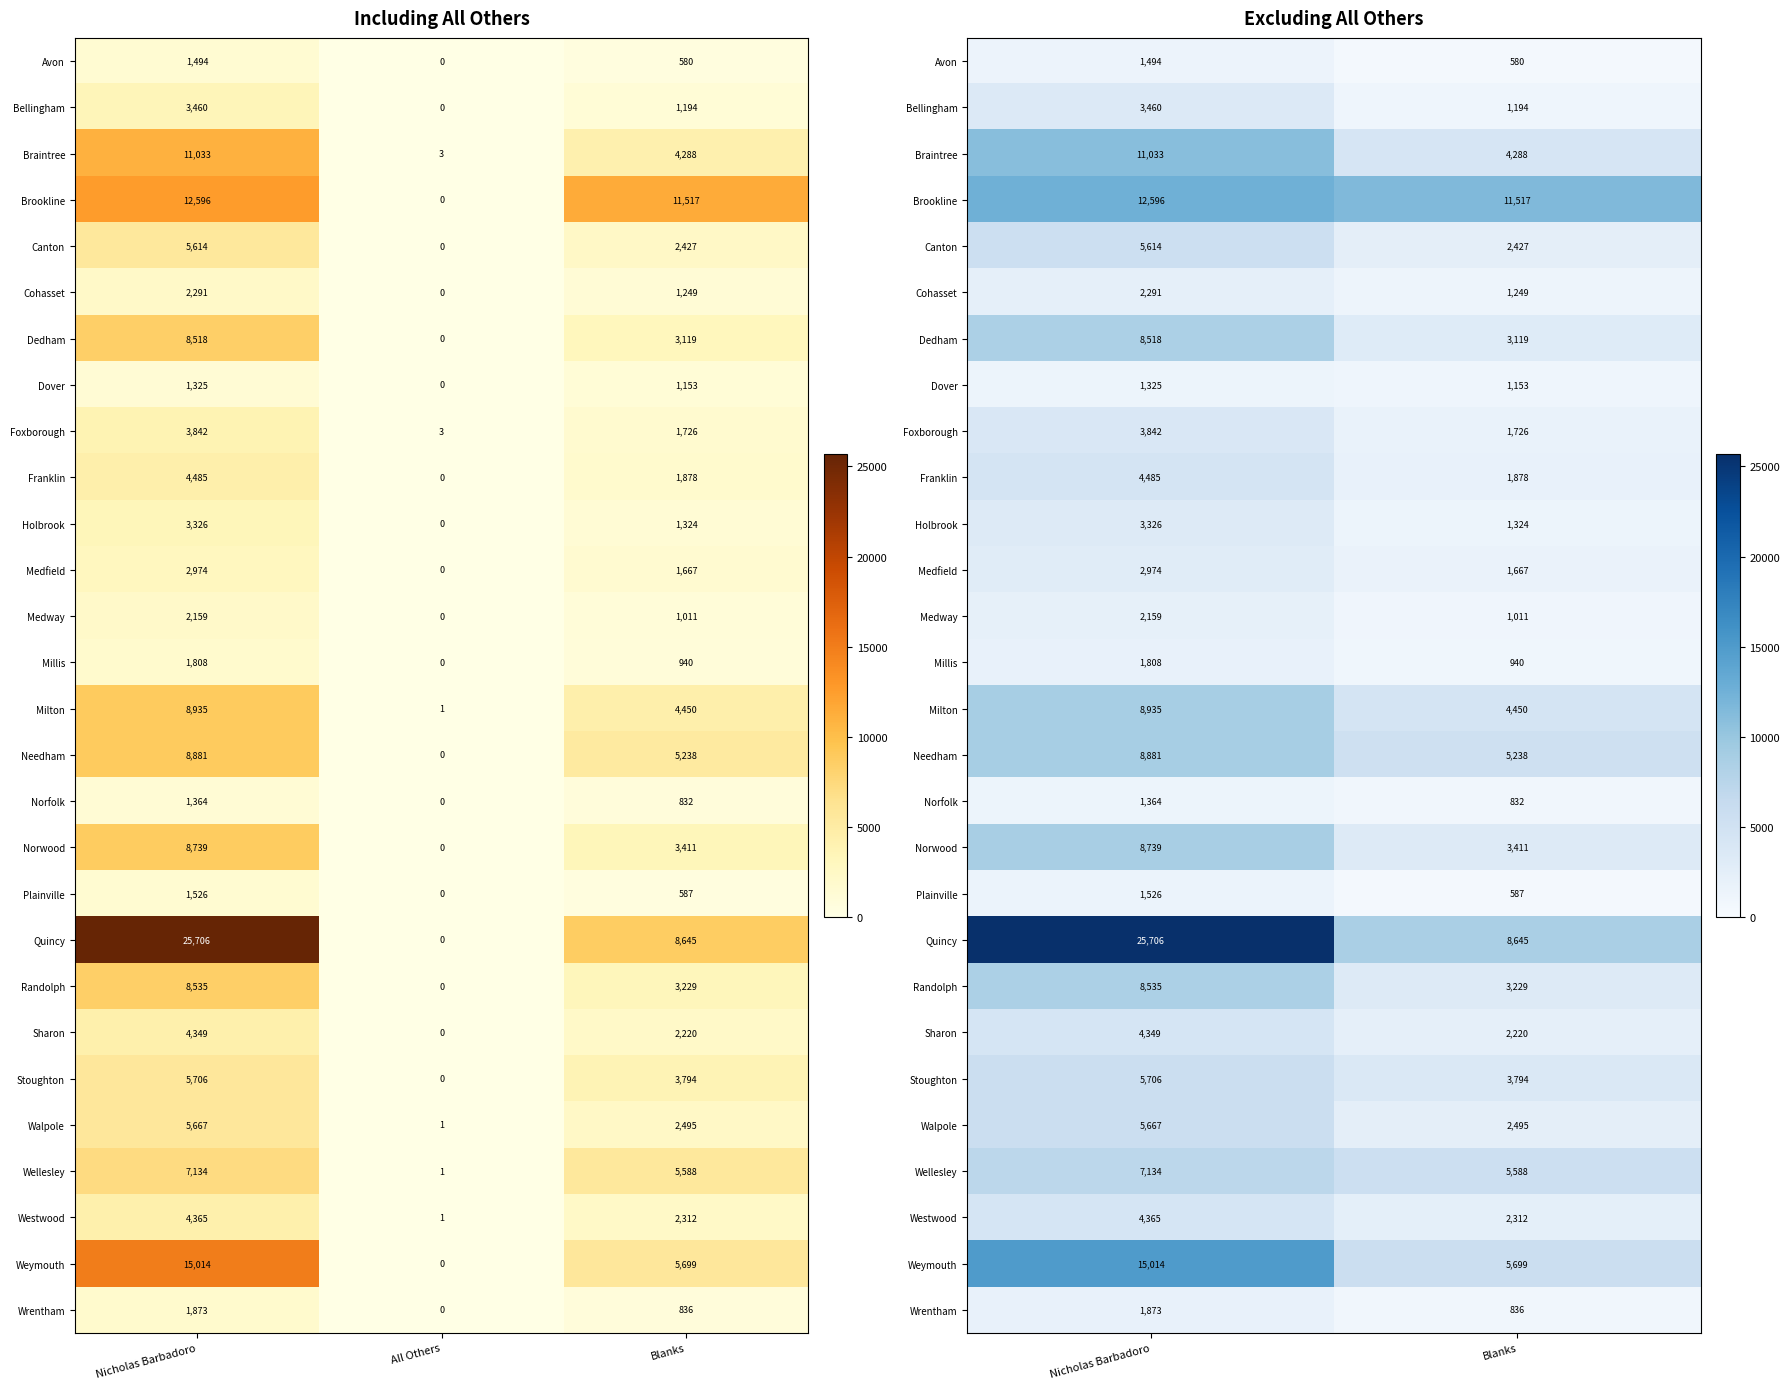

At which category is the sum across all series the highest?

Nicholas Barbadoro